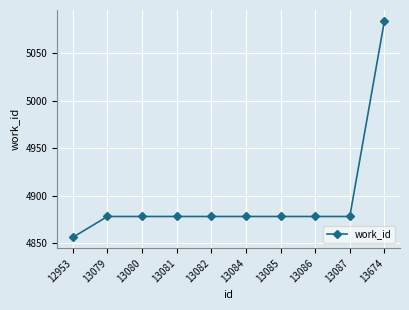

Count the number of categories in the chart.

10